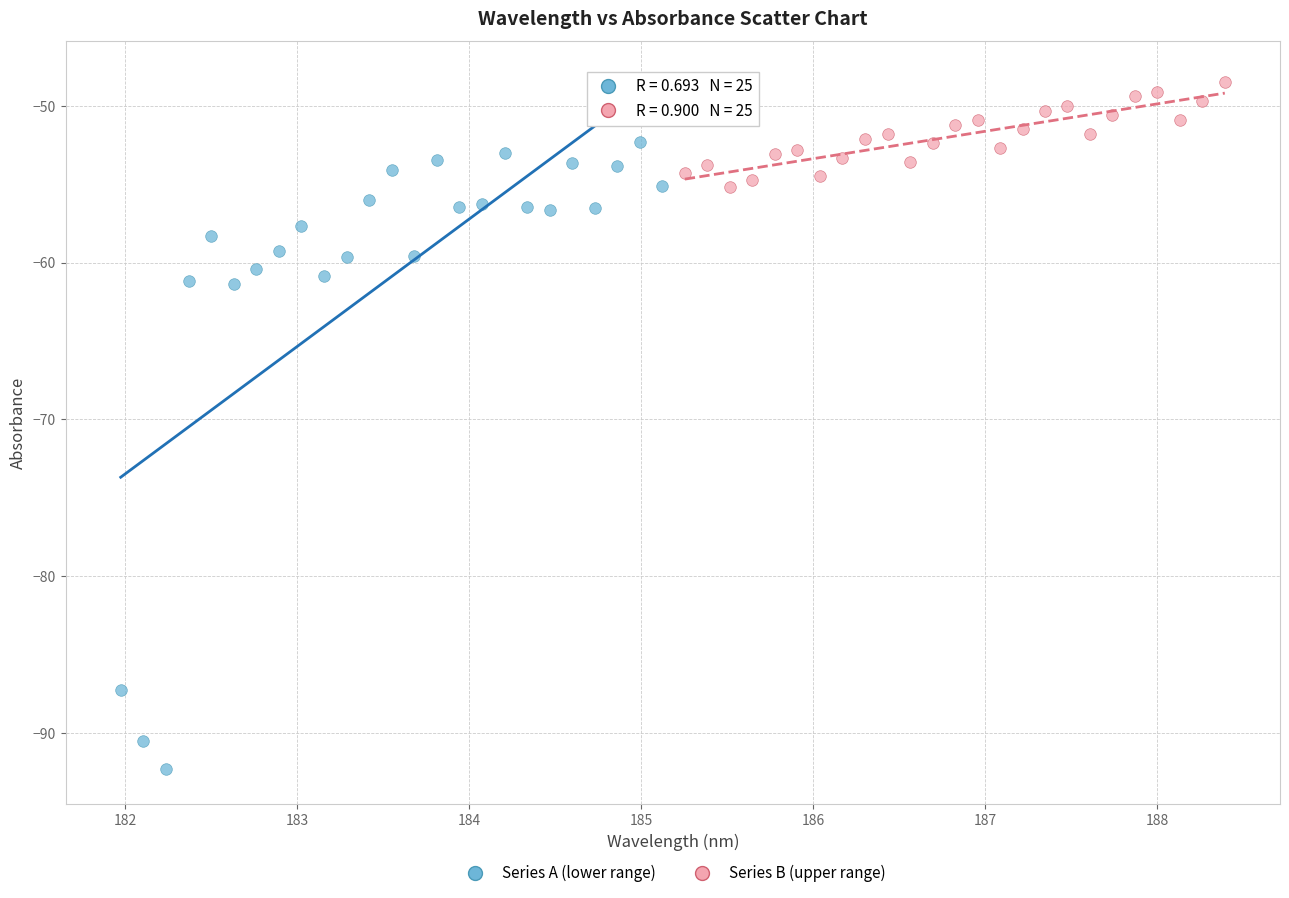

Which series has the largest Y range (max minus min)?

Series A (lower range)